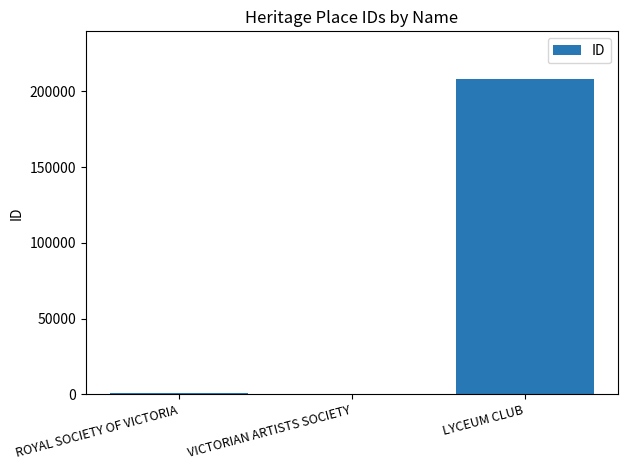

Where is the data nearest to the value 104365?

ROYAL SOCIETY OF VICTORIA